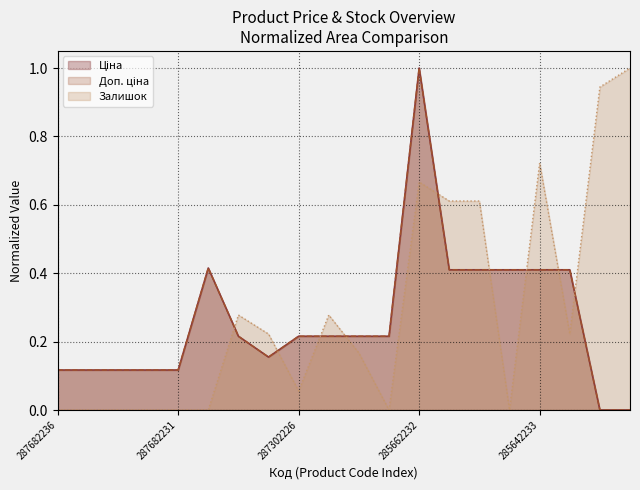

List the labels in order of Доп. ціна value, largest first.

285662232, 287702232, 285642236, 285642235, 285642234, 285642233, 285642231, 287302223, 287302226, 287302225, 287302224, 287301833, 287292222, 287682236, 287682235, 287682234, 287682233, 287682231, 273702193, 273702194